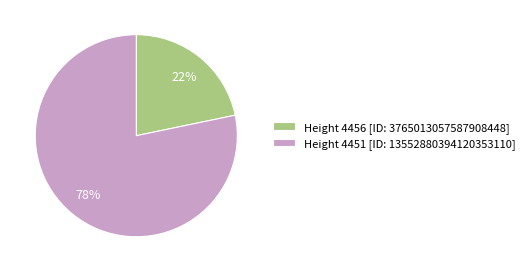

Which has a higher value, Height 4456 [ID: 3765013057587908448] or Height 4451 [ID: 13552880394120353110]?

Height 4451 [ID: 13552880394120353110]